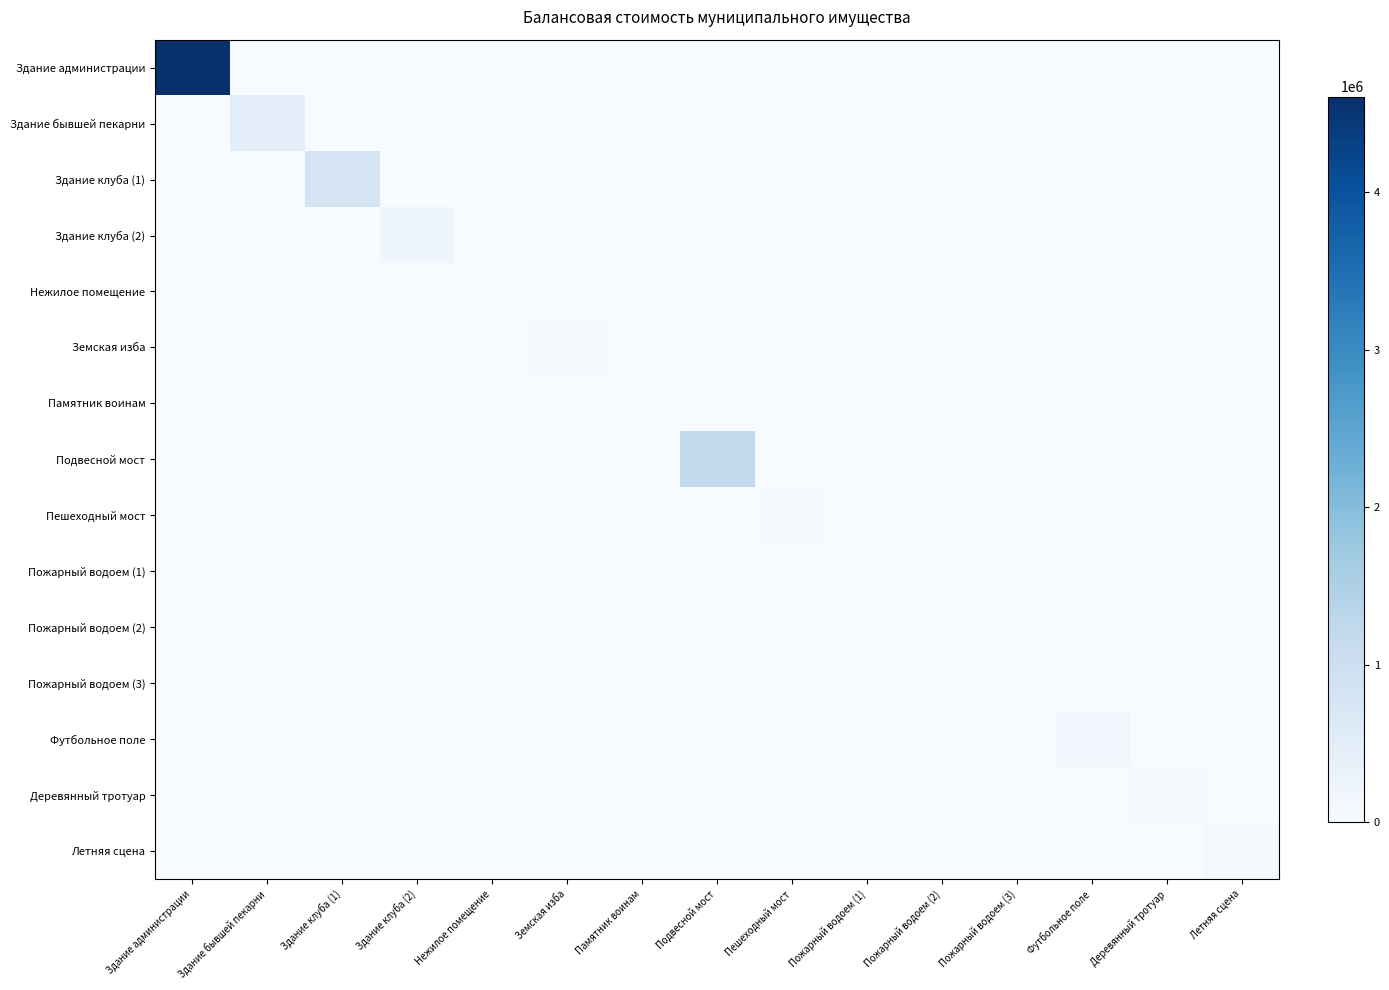

At Деревянный тротуар, list the series in order from largest to smallest.

Деревянный тротуар, Здание администрации, Здание бывшей пекарни, Здание клуба (1), Здание клуба (2), Нежилое помещение, Земская изба, Памятник воинам, Подвесной мост, Пешеходный мост, Пожарный водоем (1), Пожарный водоем (2), Пожарный водоем (3), Футбольное поле, Летняя сцена